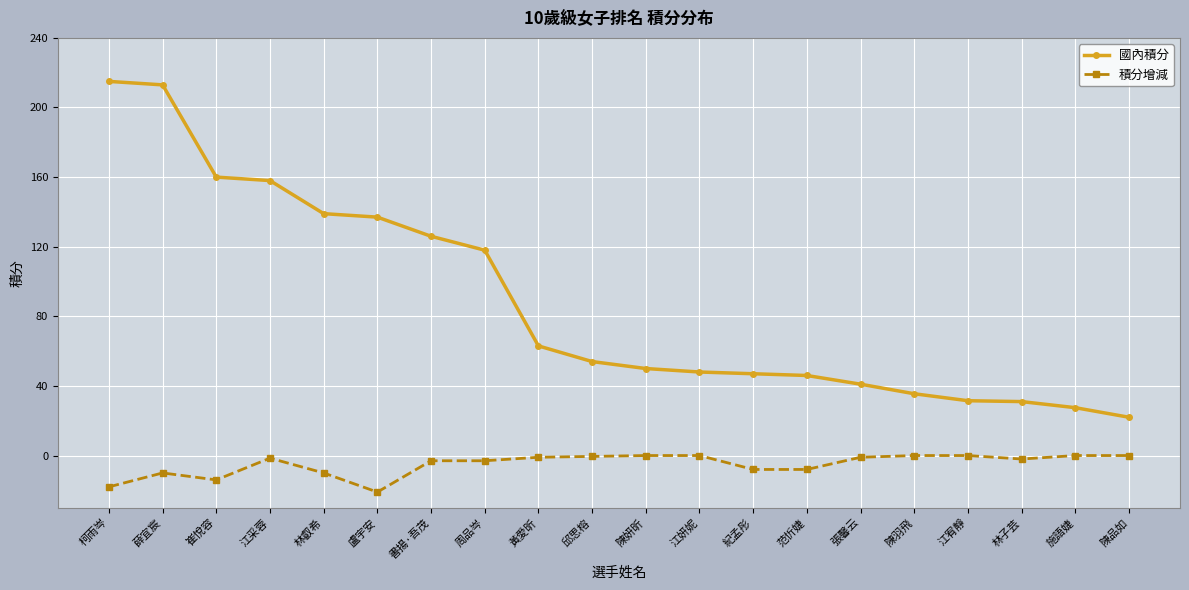

The value of 積分增減 at 柯雨岑 is -18.0. True or false?

True